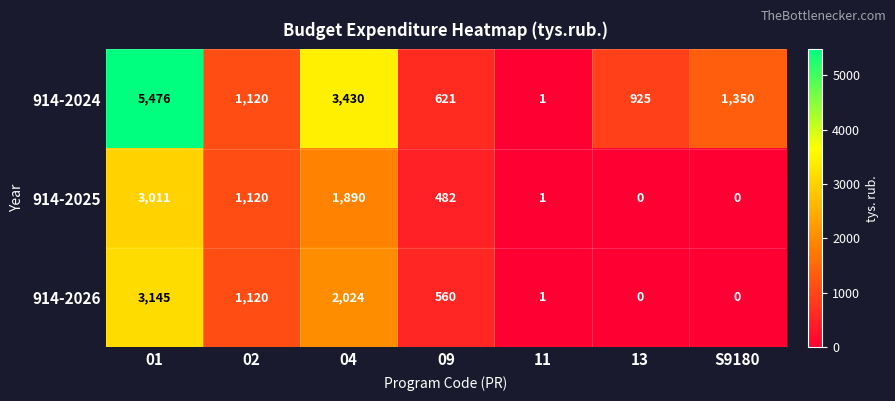

What is the total value across all series at 02?

3360